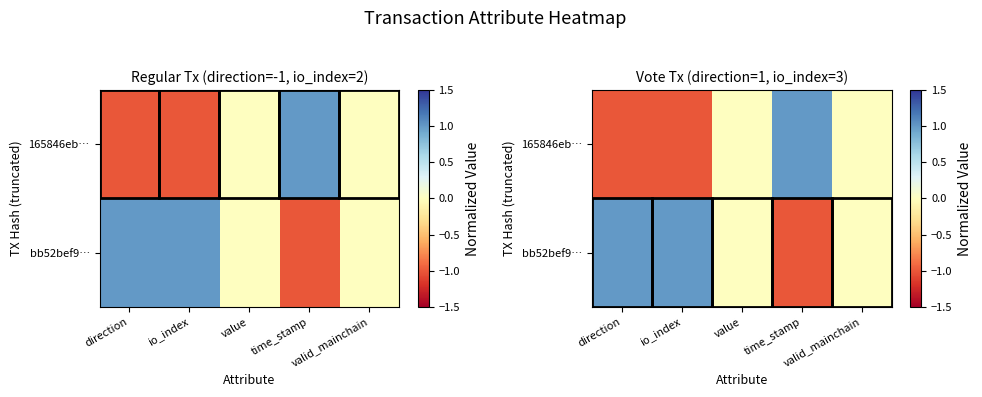

The 165846eb… series shows 1 at valid_mainchain. True or false?

False